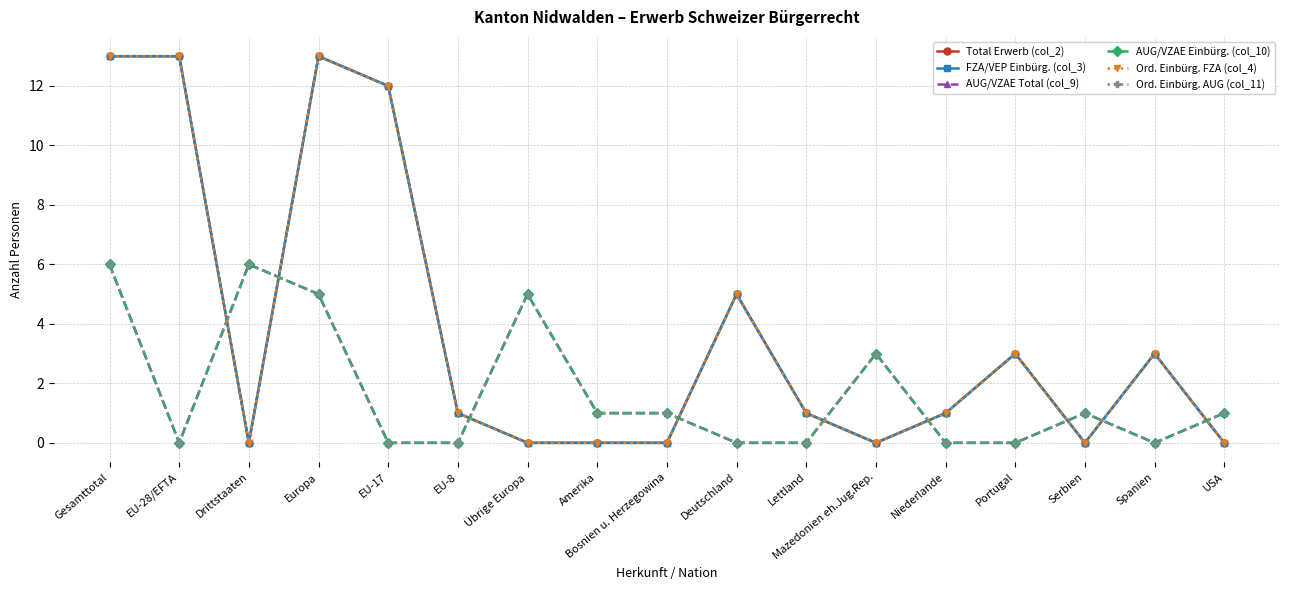

What is the difference between the second highest and minimum values in the AUG/VZAE Total (col_9) series?

6